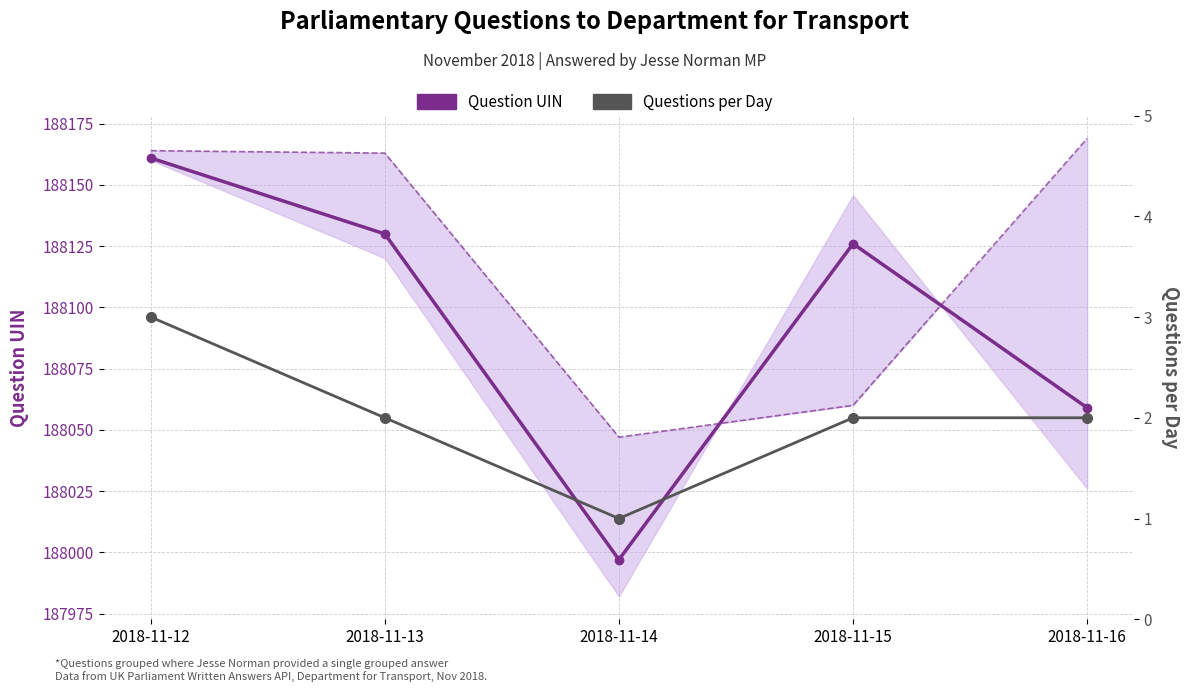

What is the difference between the maximum and minimum values in the Questions per Day series?

2